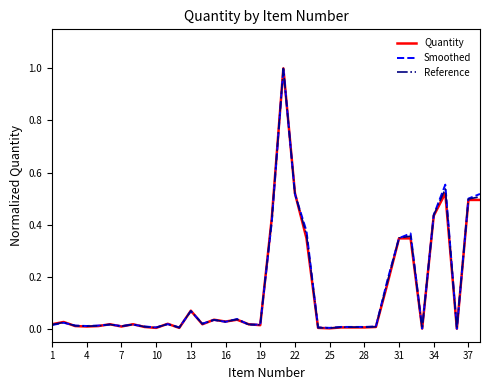

What are all the series names shown in the legend?

Quantity, Smoothed, Reference